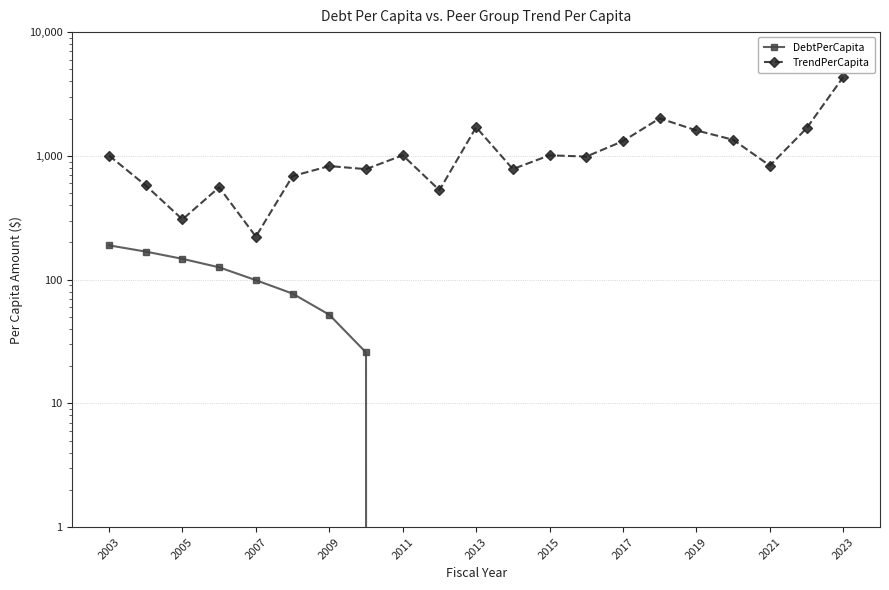

What is the lowest value of the TrendPerCapita series?

222.6